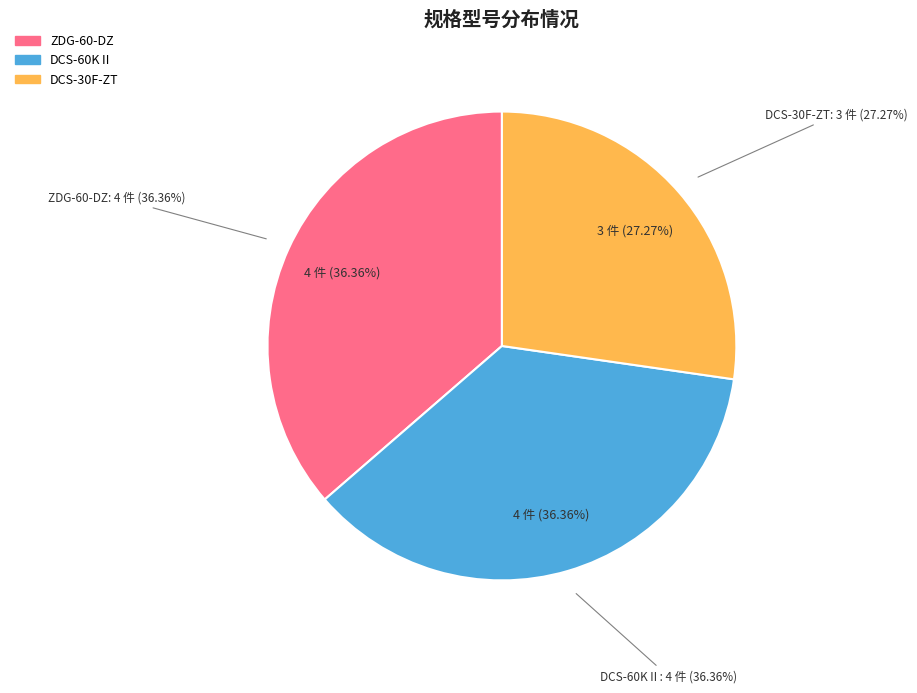

Is DCS-30F-ZT the majority of the pie?

No